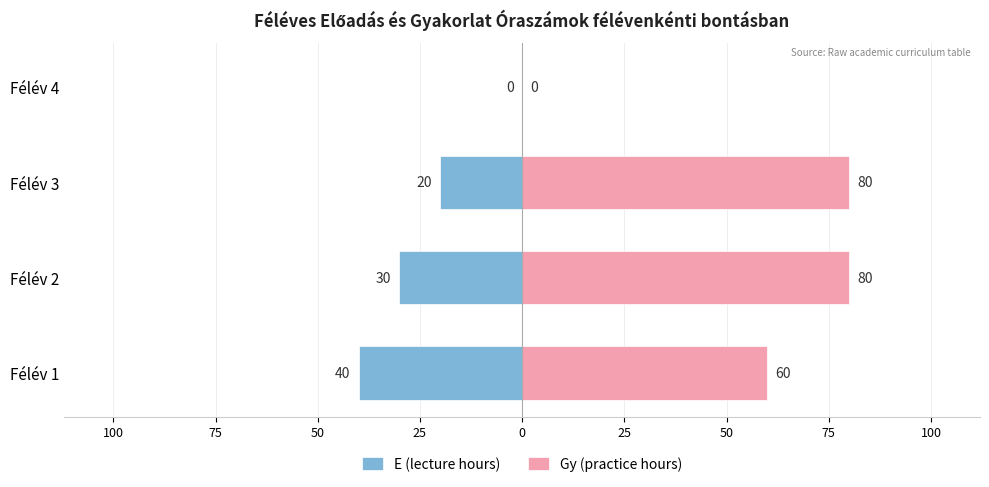

Reading left to right, transcribe all the data shown in this chart.

E (lecture hours): -40	-30	-20	0
Gy (practice hours): 60	80	80	0